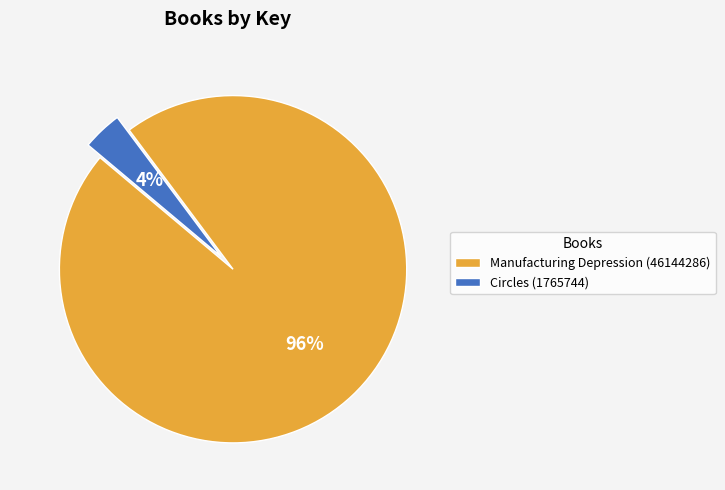

Count the number of slices in the pie.

2